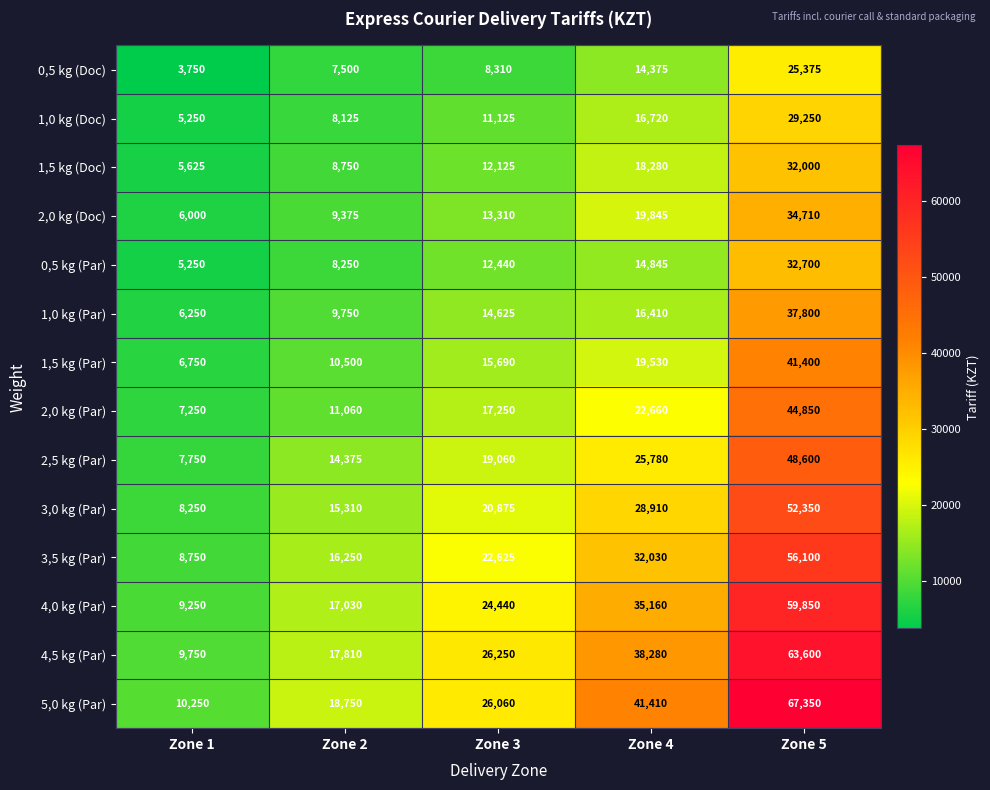

Between Zone 2 and Zone 4, which series saw the biggest shift?

5,0 kg (Par)